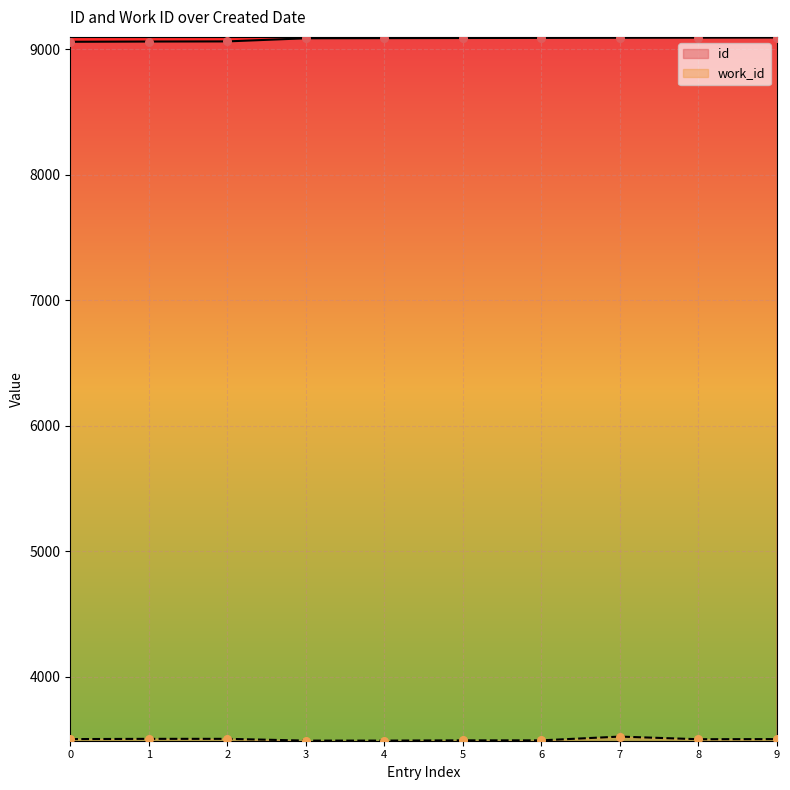

Which series reaches the maximum Y coordinate?

id